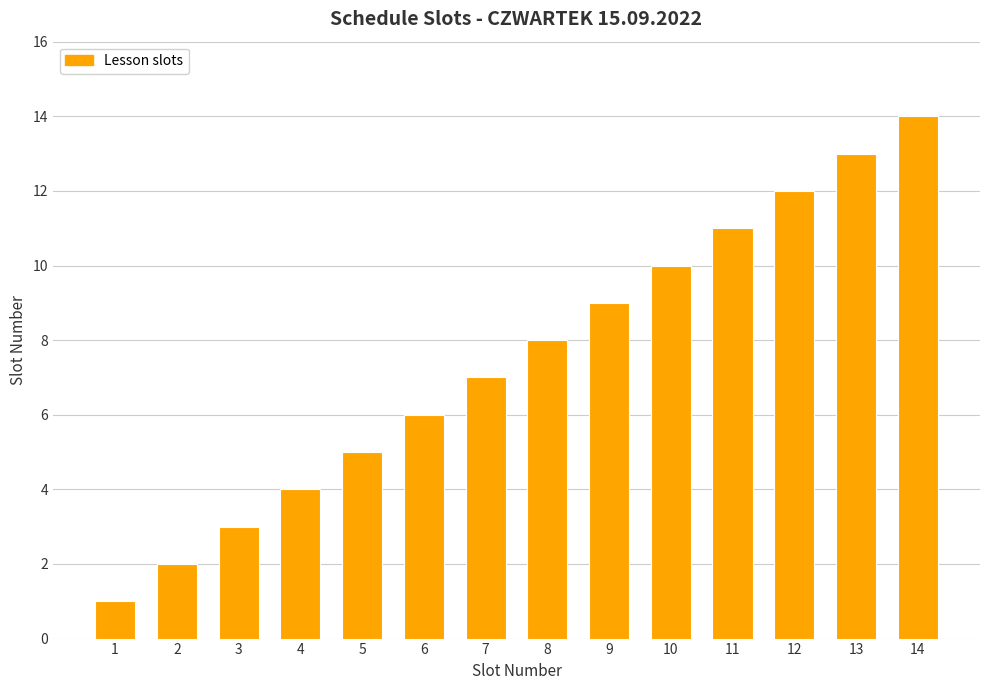

Read the value at 11, to the nearest 10.

10